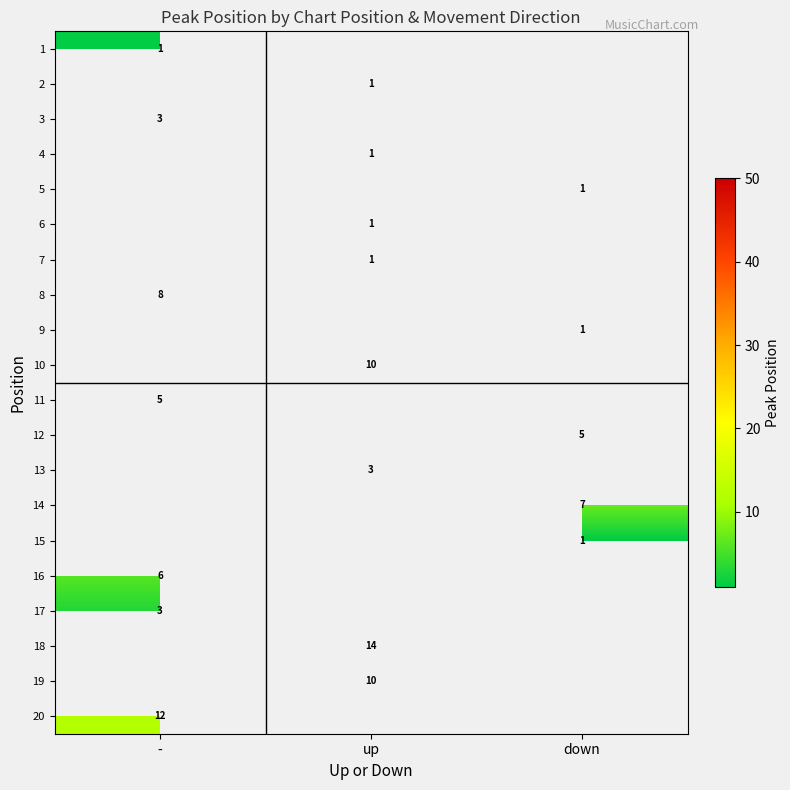

At how many categories does at least one series exceed 12?

1